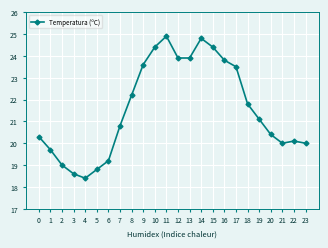

Where is the first local minimum?

4